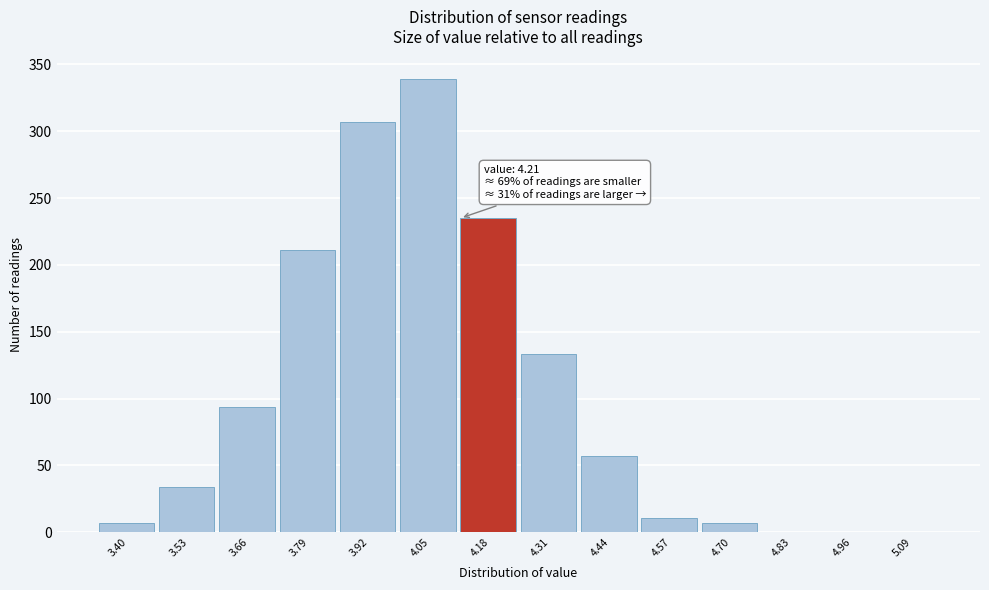

Reading left to right, transcribe all the data shown in this chart.

3.40=7	3.53=34	3.66=94	3.79=211	3.92=307	4.05=339	4.18=235	4.31=133	4.44=57	4.57=11	4.70=7	4.83=0	4.96=0	5.09=0